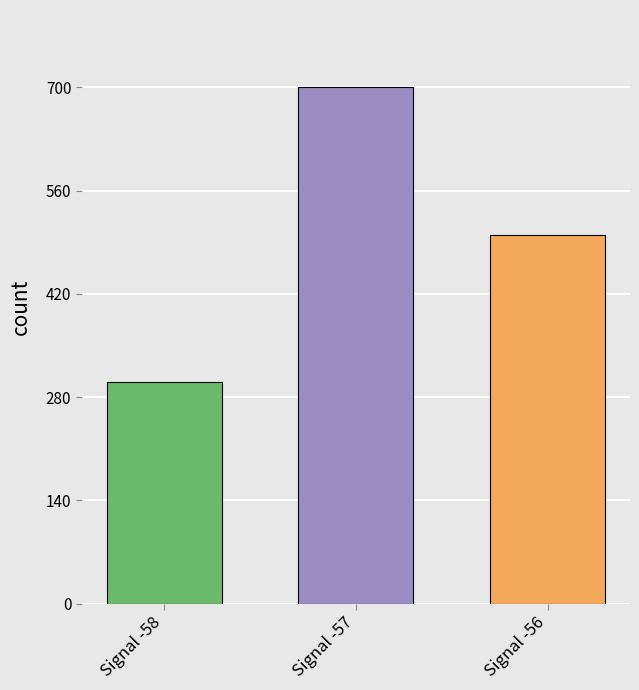

The chart shows a value of 984 at Signal -57. True or false?

False